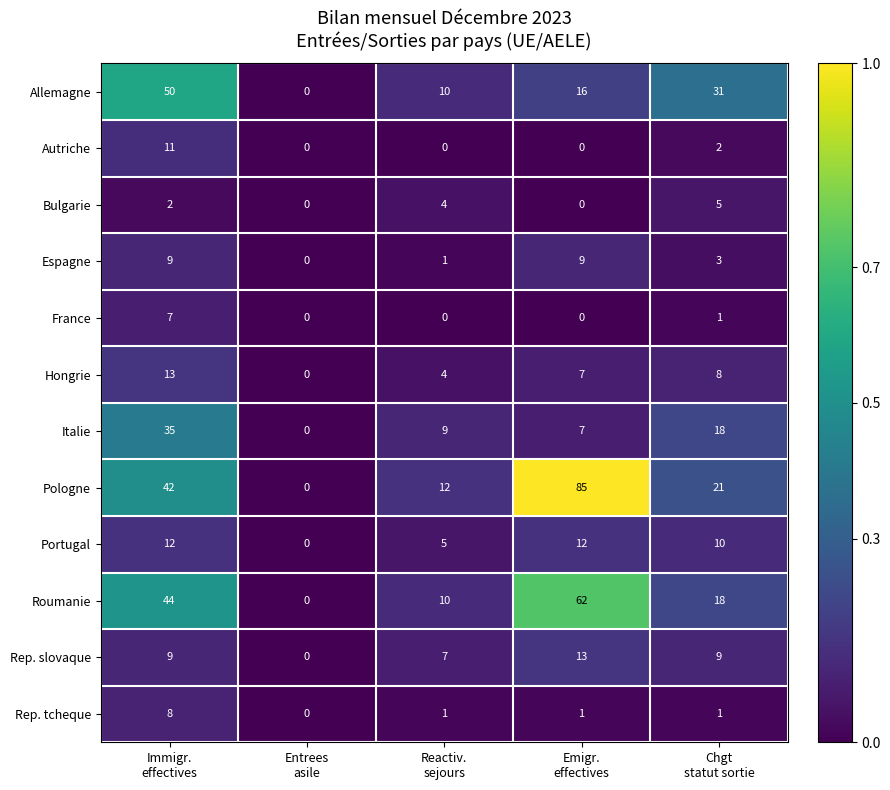

Which series has the largest total across all categories?

Pologne